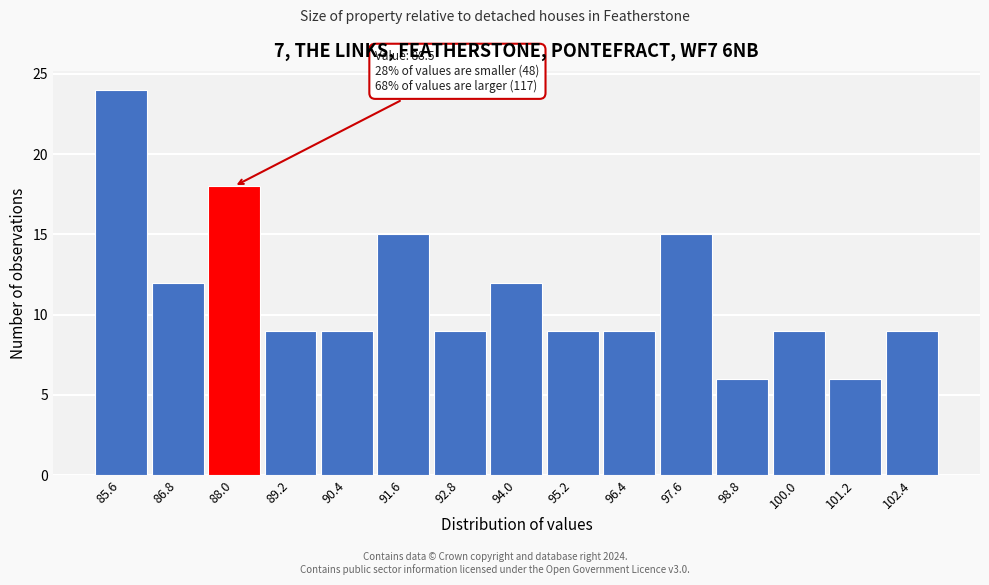

Over which range of the x-axis is the bar tallest?

85.0 to 86.2